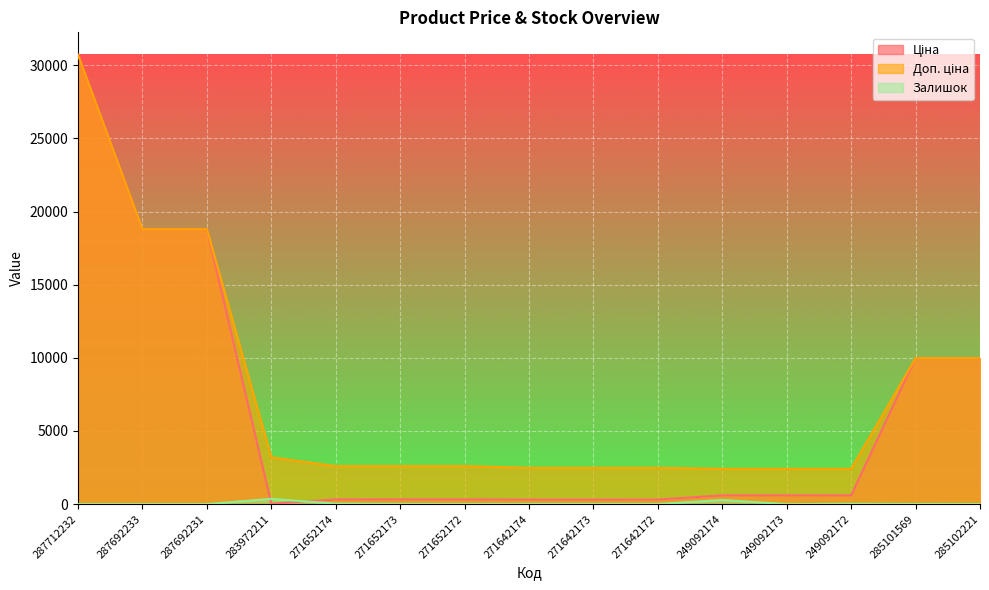

At which label does Залишок reach its peak?

283972211